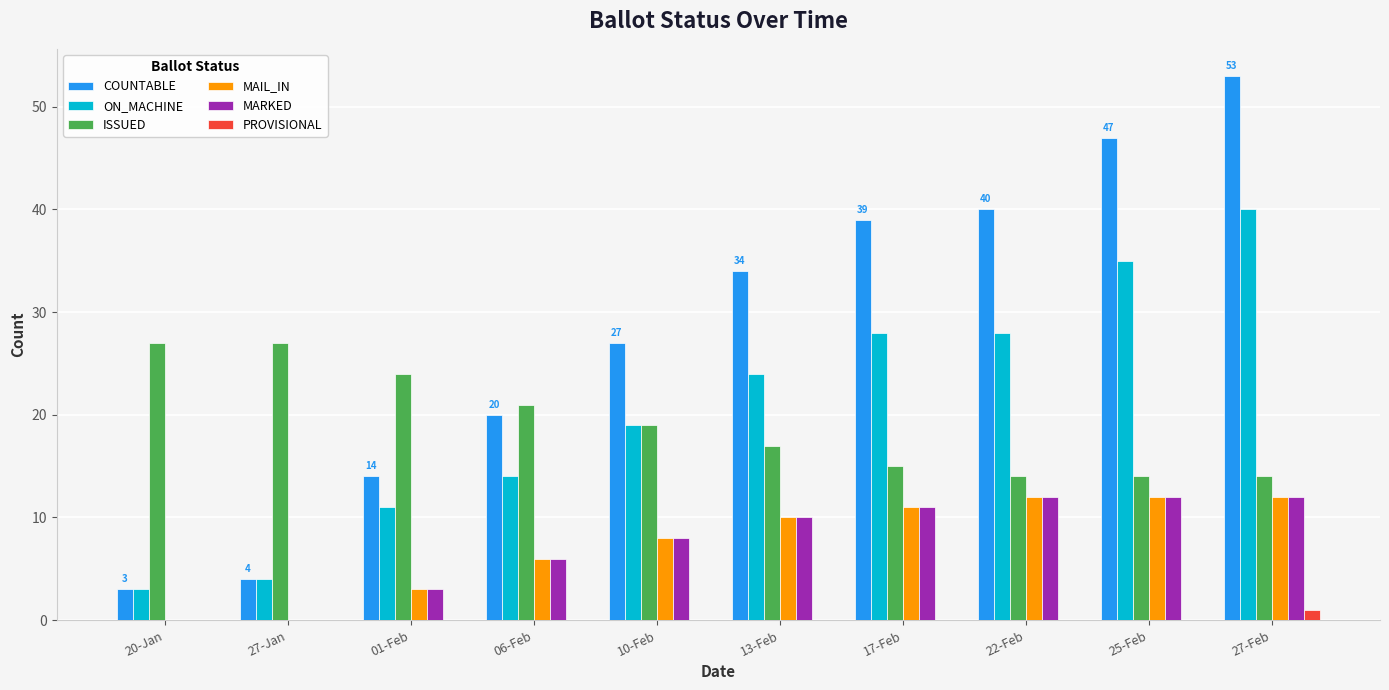

The value of ON_MACHINE at 27-Feb is 40. True or false?

True